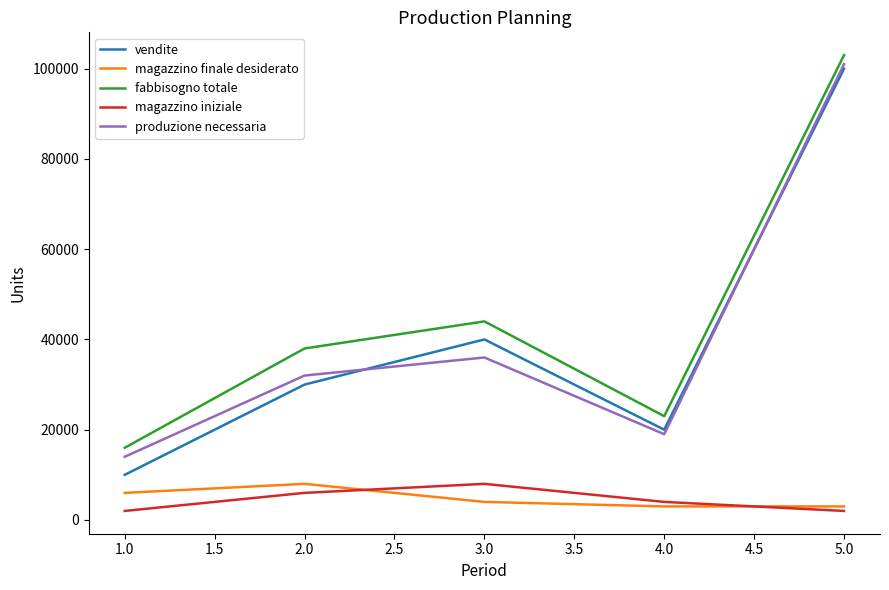

How many interior local valleys does the produzione necessaria series have?

1